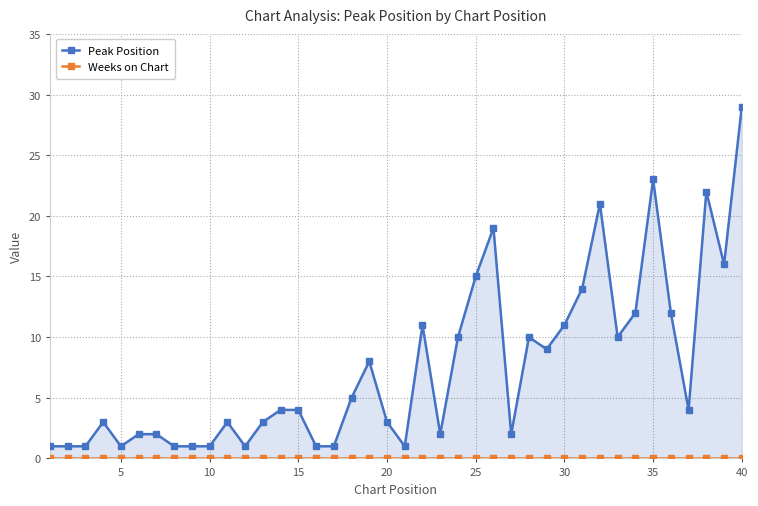

True or false: Weeks on Chart and Peak Position cross at least once.

False